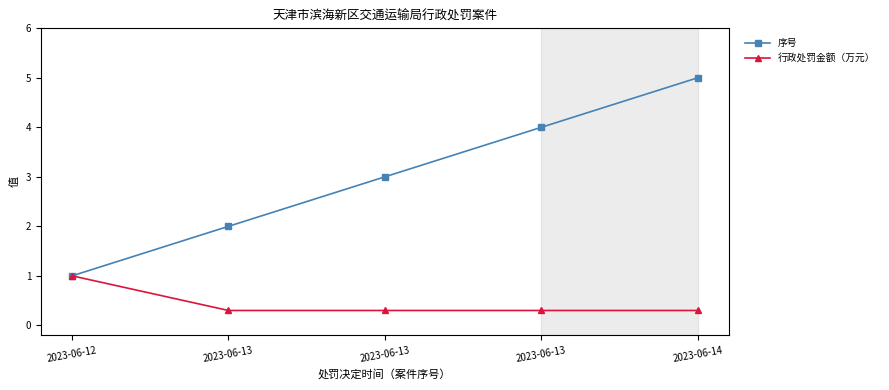

At how many categories does at least one series exceed 4?

1